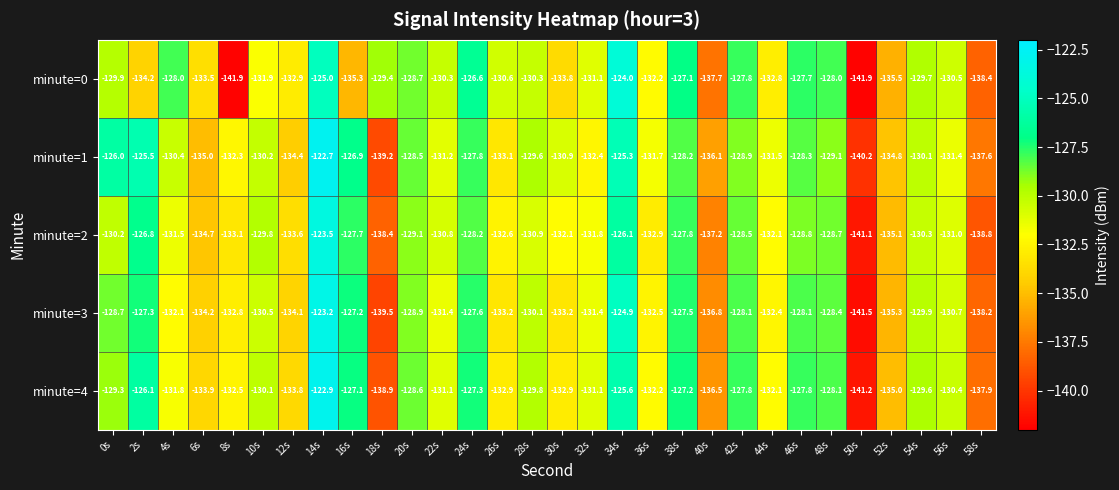

Rank the series by their maximum value, from highest to lowest.

minute=1, minute=4, minute=3, minute=2, minute=0